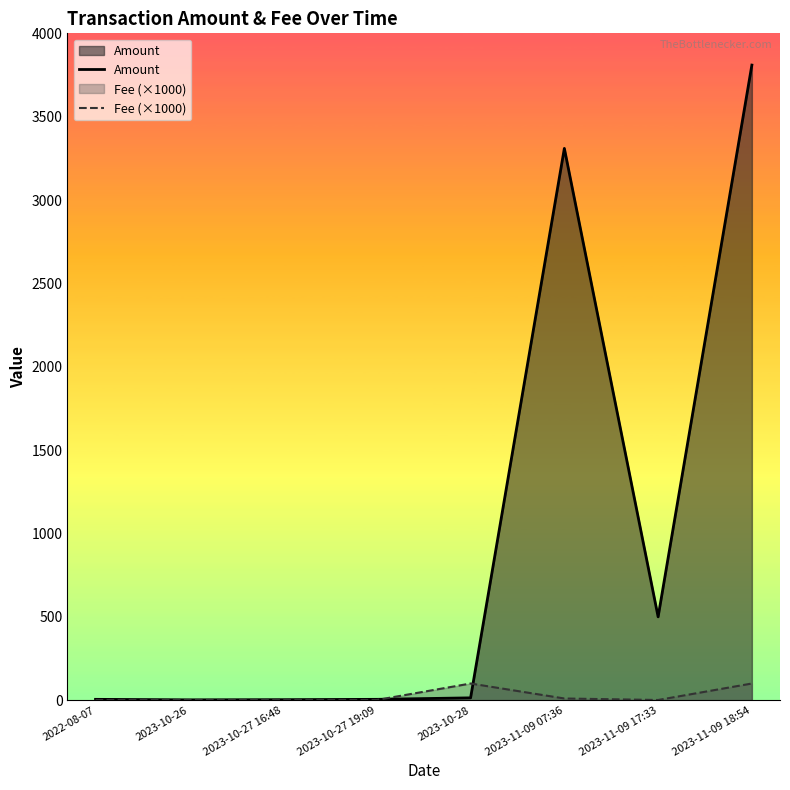

How many series are shown in this chart?

2